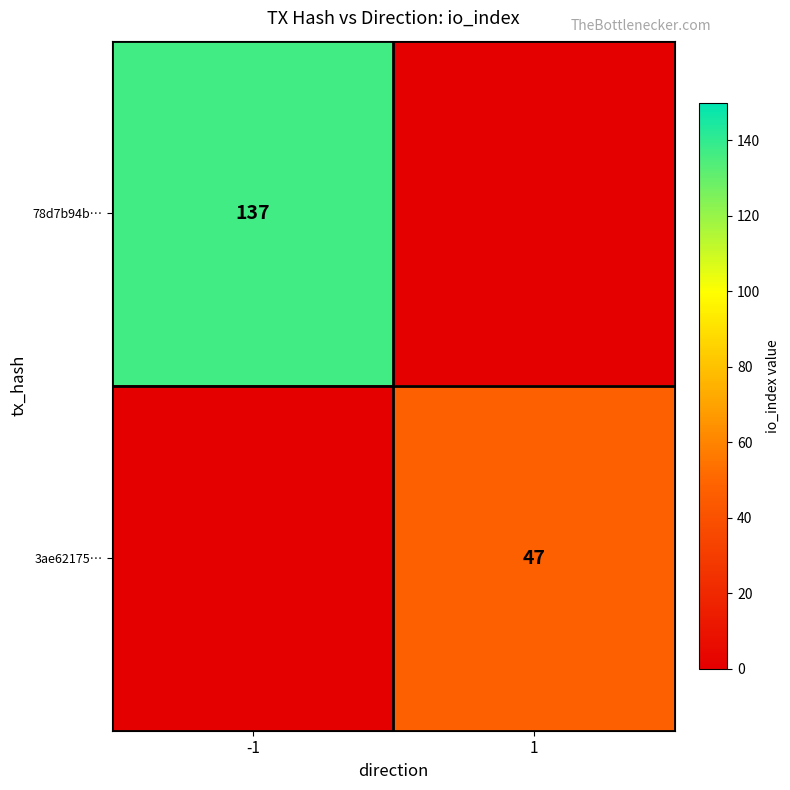

What is the maximum value shown in the chart?

137